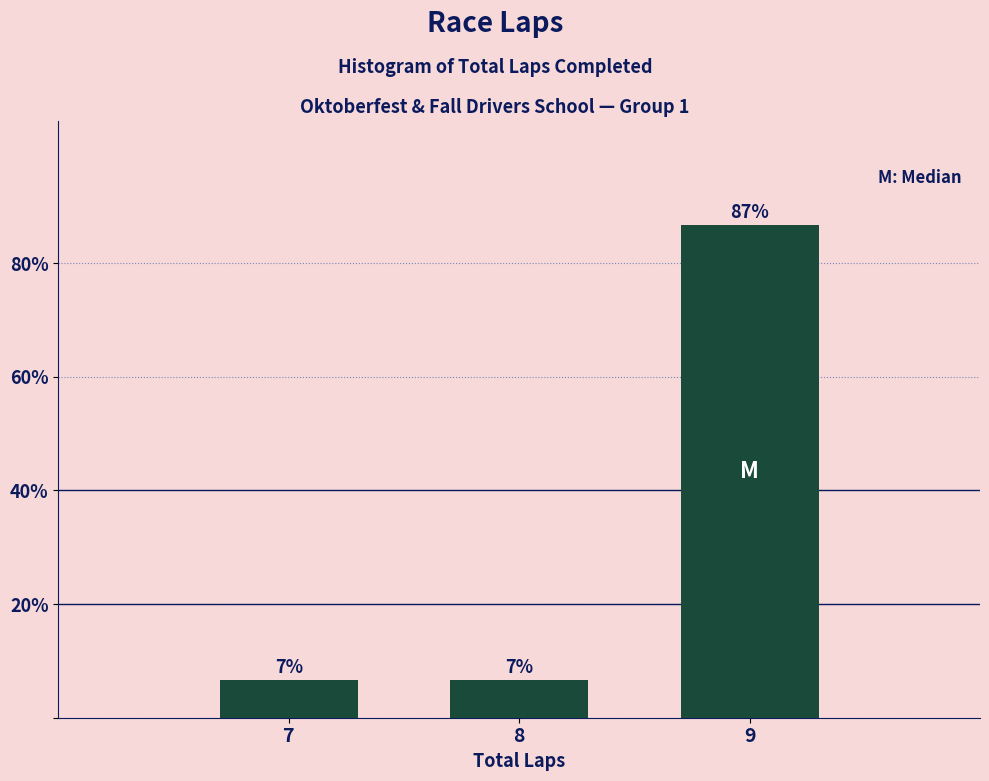

Are the bars horizontal?

No